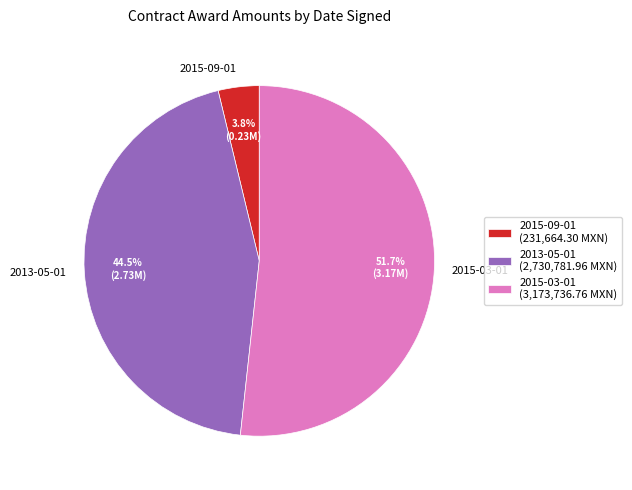

Between 2015-03-01 and 2013-05-01, which is larger?

2015-03-01